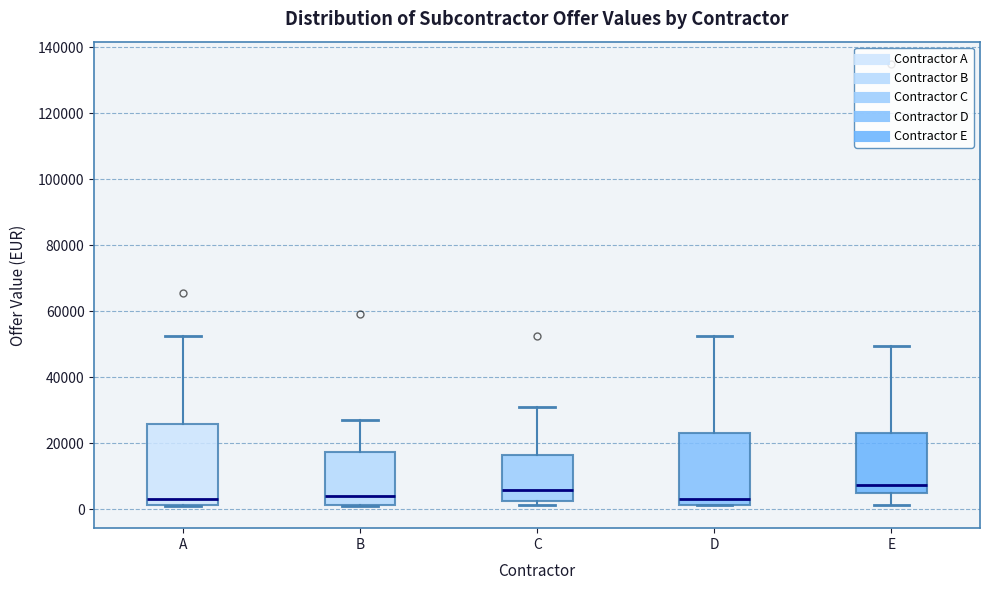

Reading left to right, read every box against the y-axis: the position of its median line, the range the box covers, and the ends of its whiskers. The values are not printed on the chart, so give them approximately, as read against the axis.

A: median 4000, box 2000 to 26000, whiskers 0 to 52000
B: median 4000, box 2000 to 18000, whiskers 0 to 26000
C: median 6000, box 2000 to 16000, whiskers 2000 (just below the box's lower edge) to 30000
D: median 4000, box 2000 to 24000, whiskers 2000 to 52000
E: median 8000, box 4000 to 24000, whiskers 2000 to 50000